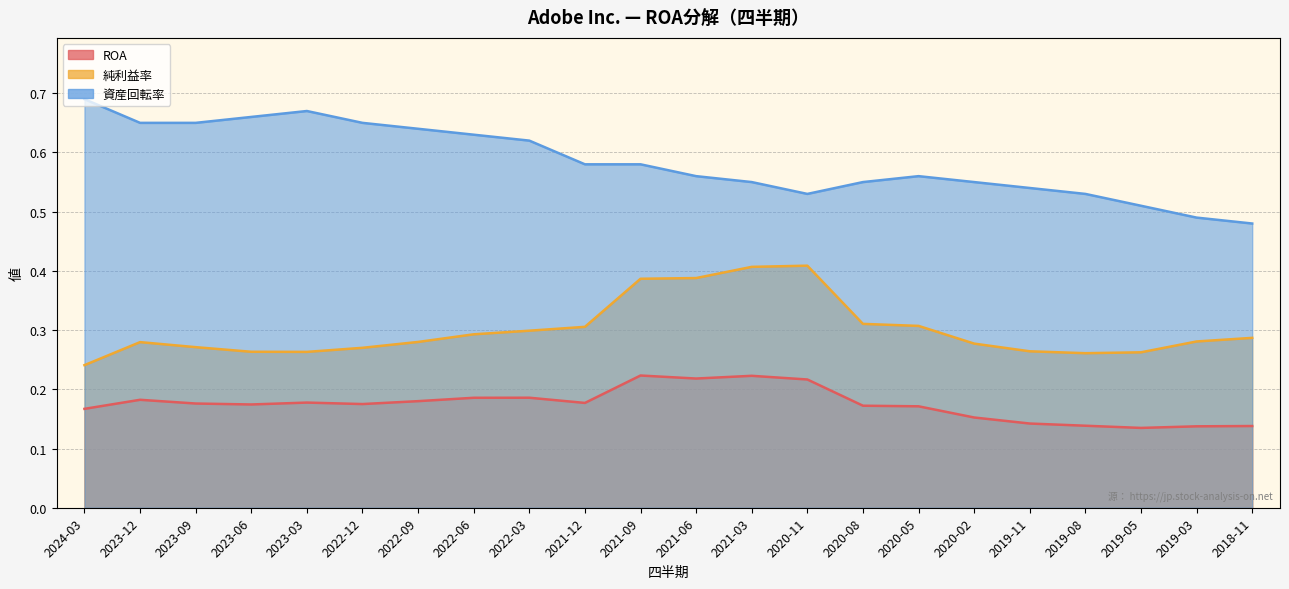

True or false: 純利益率 has more than 1 interior local peaks.

True